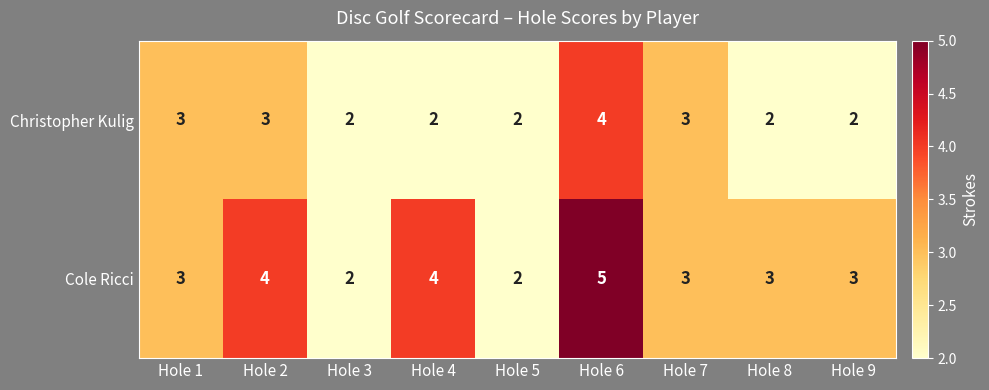

What is the maximum value shown in the chart?

5